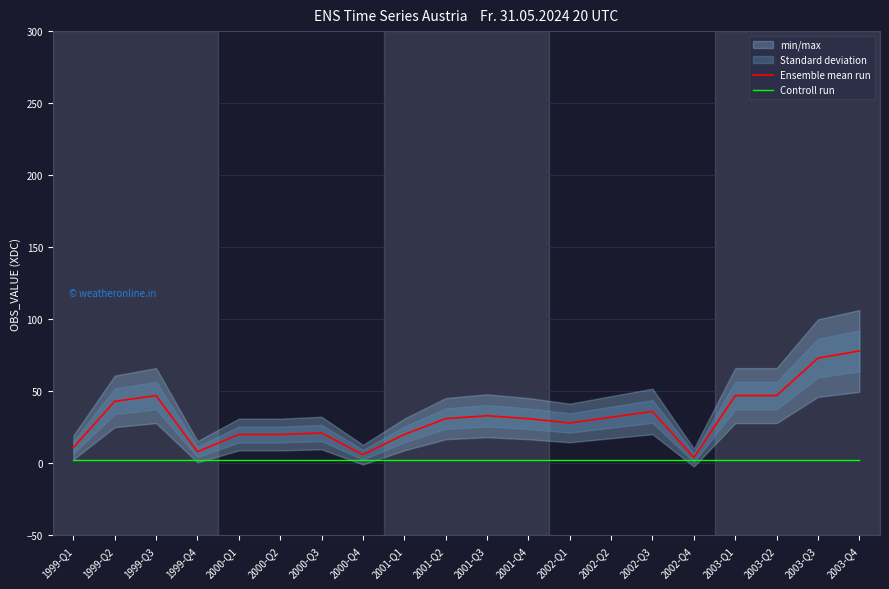

Is this an area chart (filled region under the line)?

No